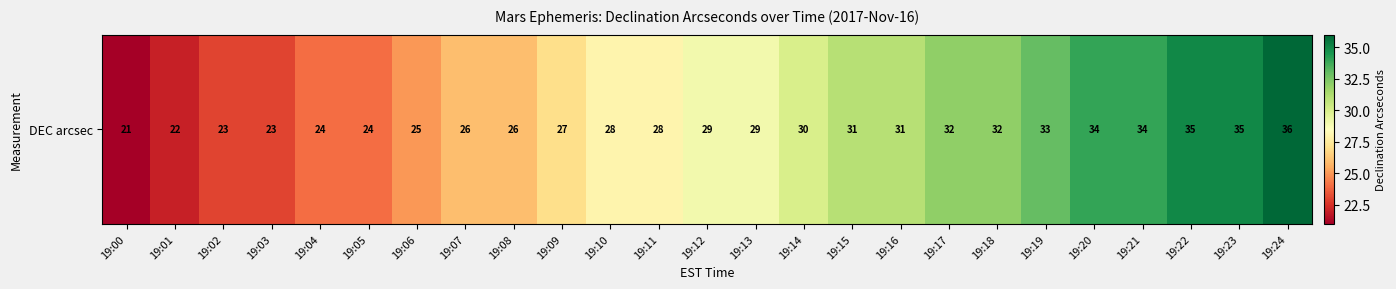

Rank the categories by value from lowest to highest.

19:00, 19:01, 19:02, 19:03, 19:04, 19:05, 19:06, 19:07, 19:08, 19:09, 19:10, 19:11, 19:12, 19:13, 19:14, 19:15, 19:16, 19:17, 19:18, 19:19, 19:20, 19:21, 19:22, 19:23, 19:24